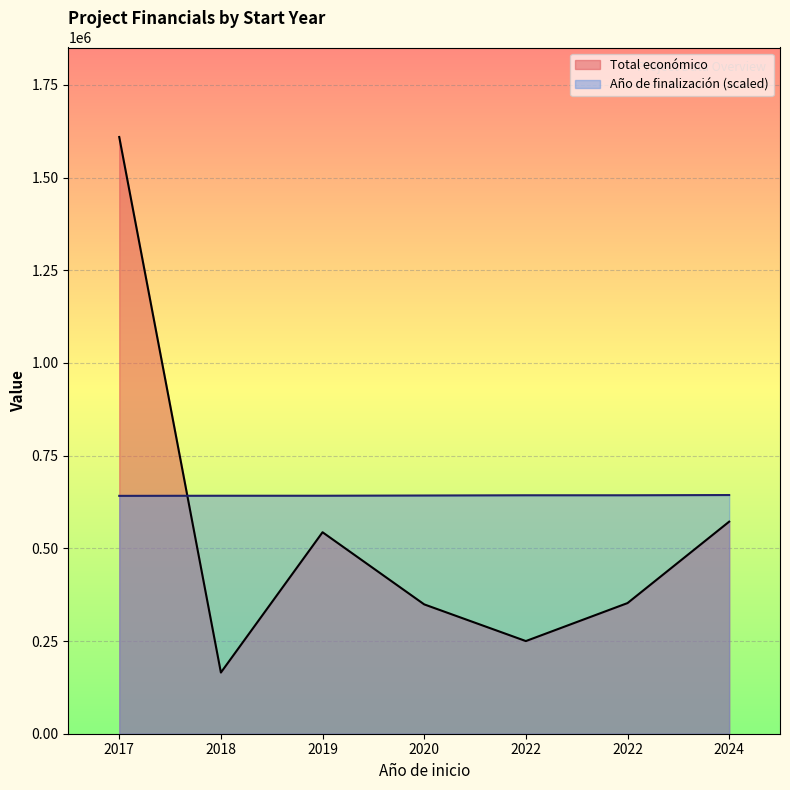

What is the value of the Año de finalización point at the 3rd from the left?

2020